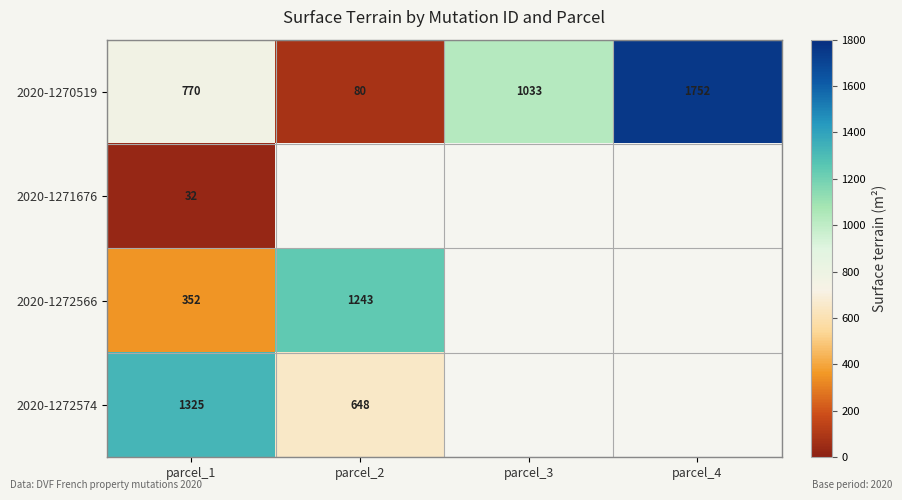

Rank the series at parcel_1 from lowest to highest value.

2020-1271676, 2020-1272566, 2020-1270519, 2020-1272574